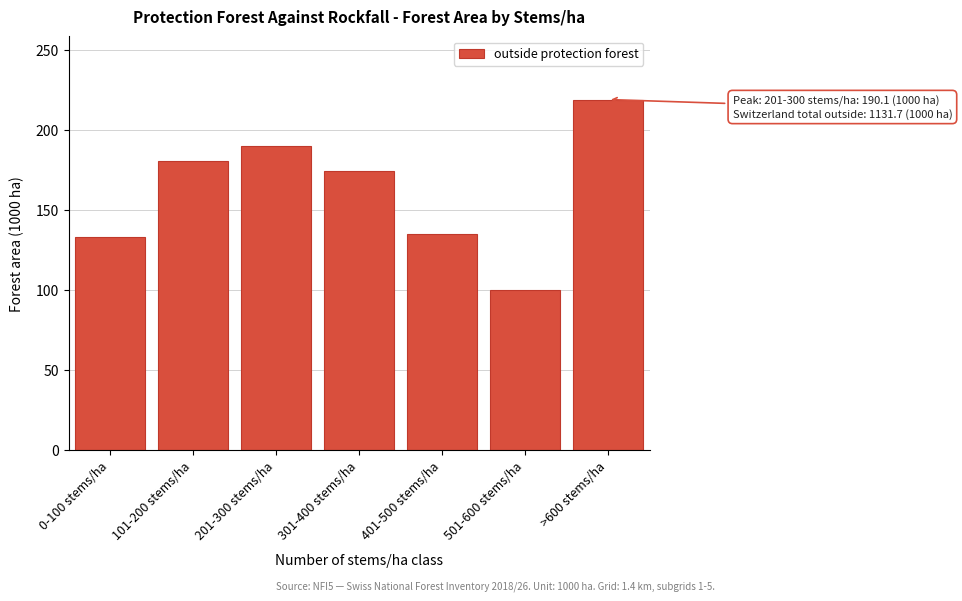

Reading left to right, transcribe all the data shown in this chart.

0-100 stems/ha=132.8	101-200 stems/ha=180.7	201-300 stems/ha=190.1	301-400 stems/ha=174.0	401-500 stems/ha=135.0	501-600 stems/ha=100.3	>600 stems/ha=218.8